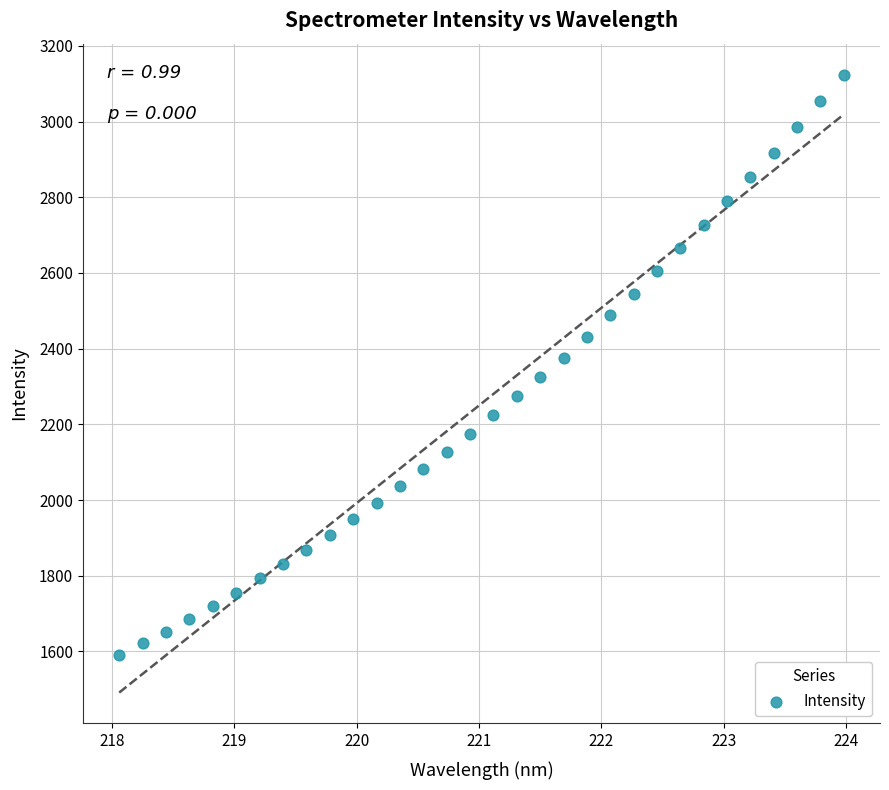

What is the range of X values (max minus min)?

5.9